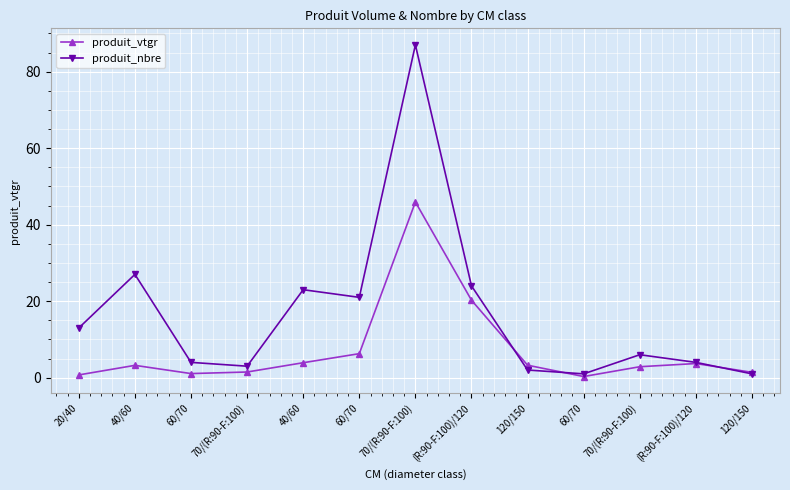

What is the maximum value shown in the chart?

87.0